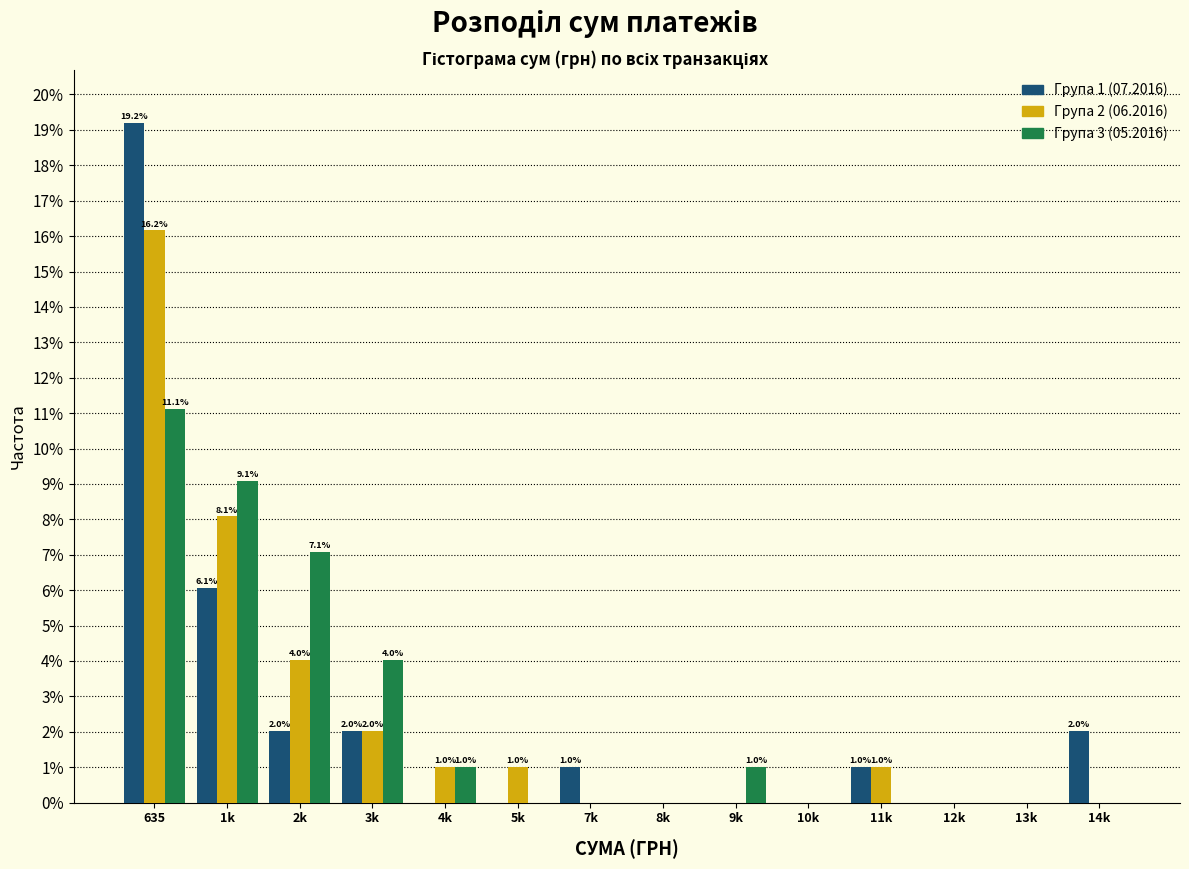

What is the greatest value displayed?

19.2